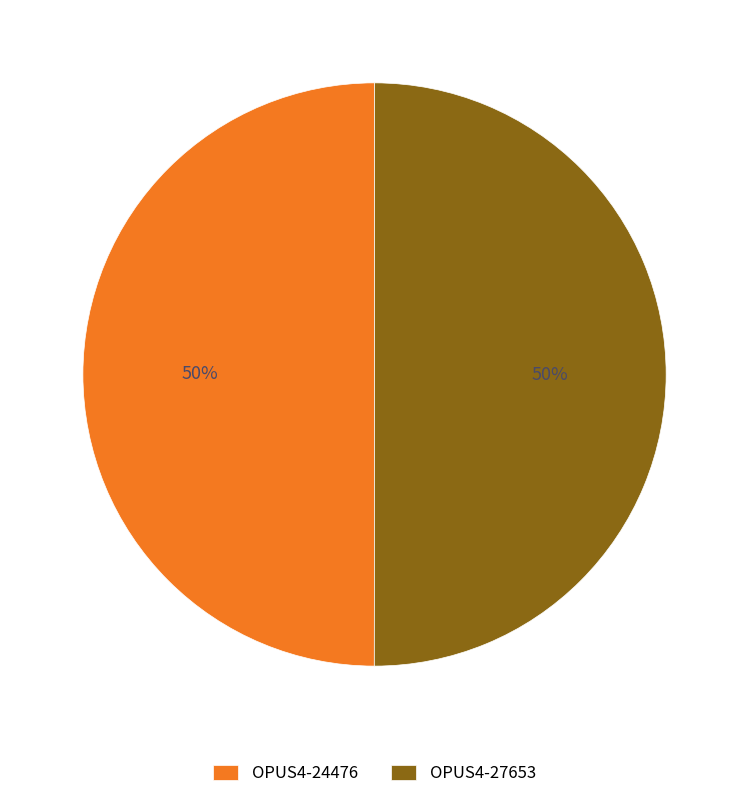

What is the ratio of the value at OPUS4-24476 to the value at OPUS4-27653?

1.0